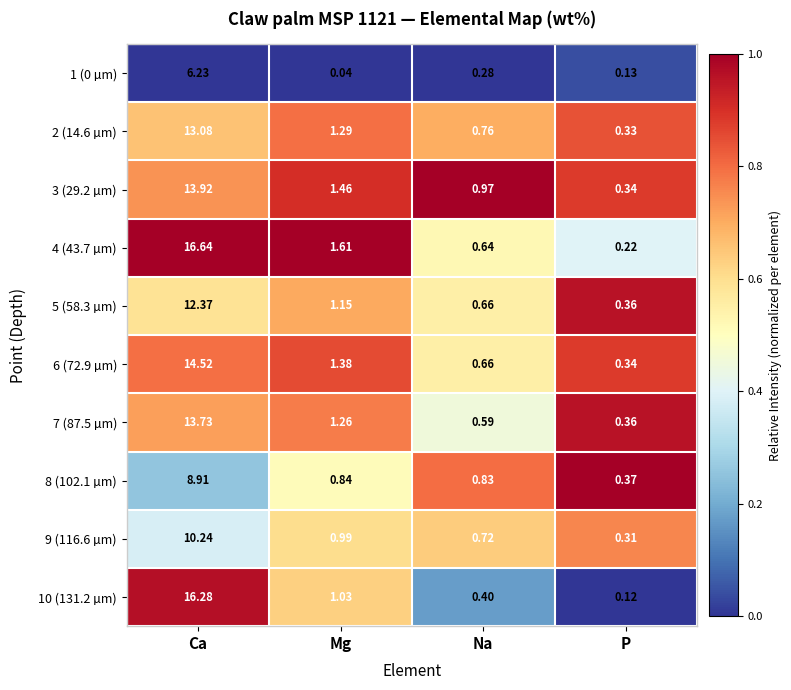

At which label is 7 (87.5 µm) closest to 7?

Mg